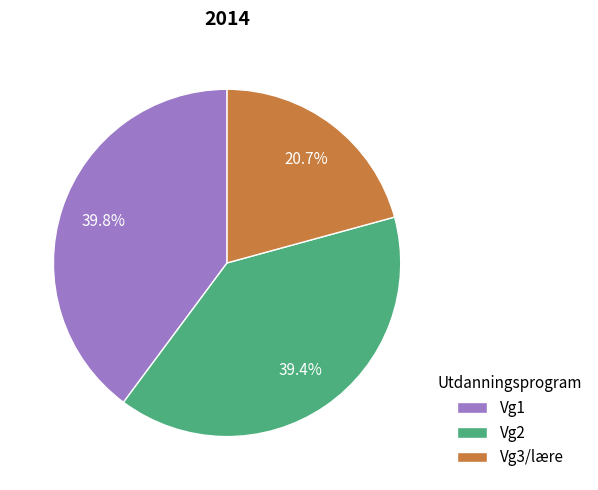

What is the total percentage of Vg1 and Vg3/lære?

60.6%